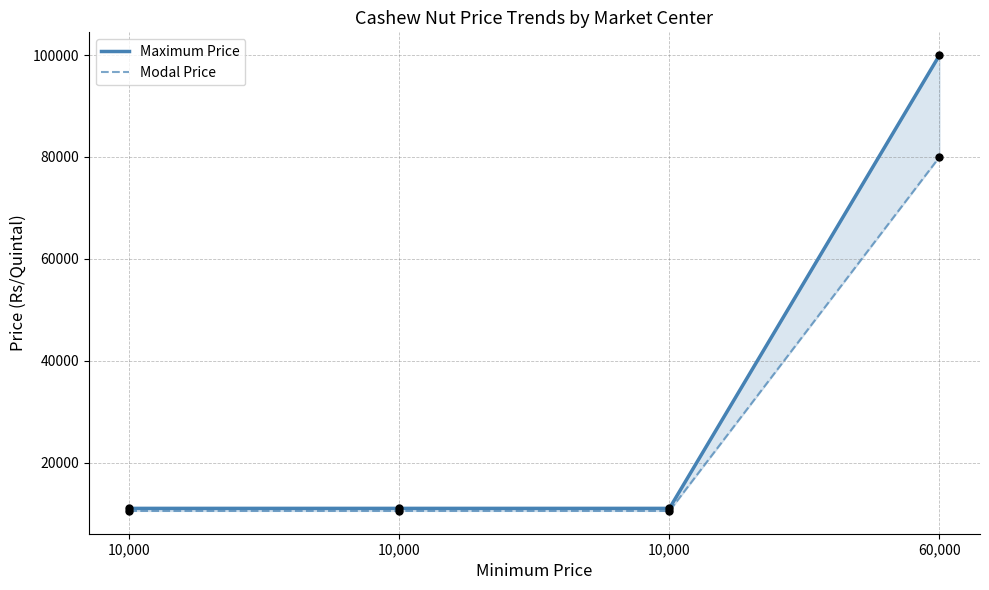

At which category is the sum across all series the highest?

60,000